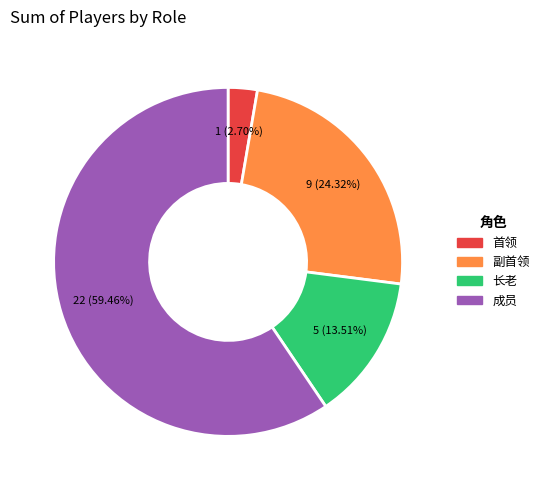

What percentage is the 成员 slice, to the nearest percent?

59%